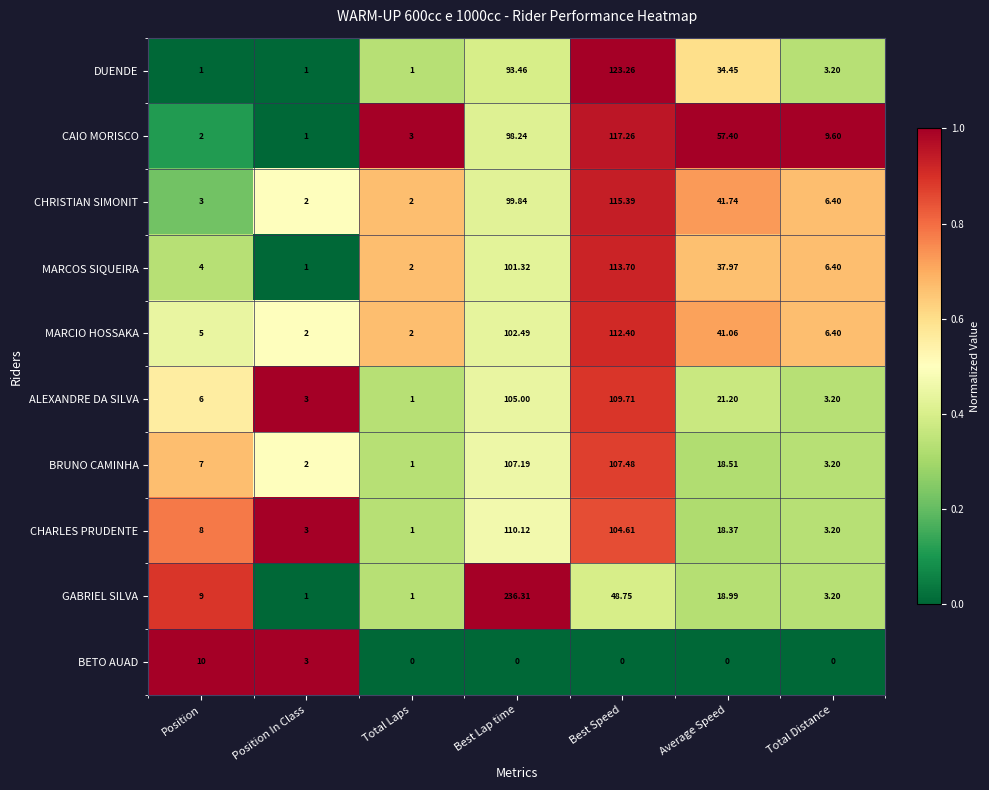

Which category has the highest value across all series?

Best Lap time